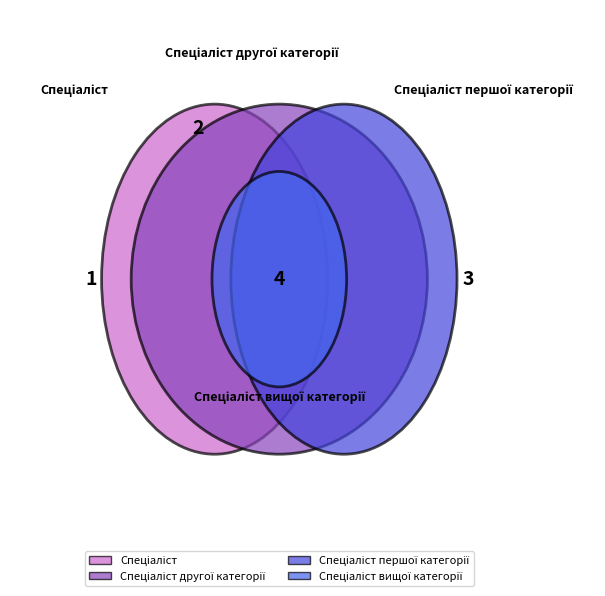

Is there a majority slice in this chart?

No